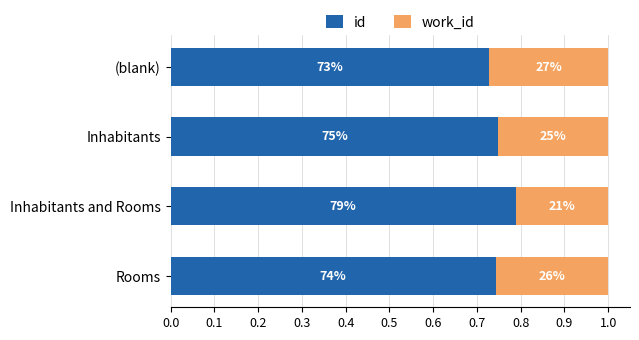

Rank the series by their maximum value, from lowest to highest.

work_id, id